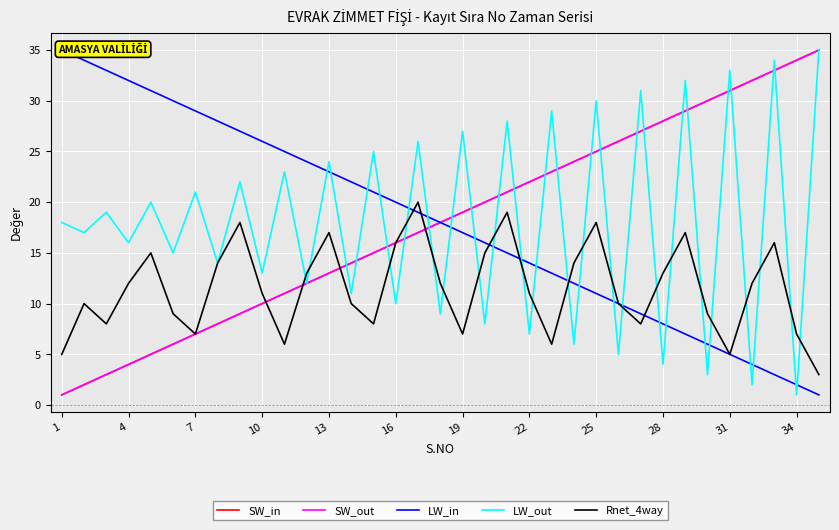

True or false: SW_out has a value of 30 at 29.

True